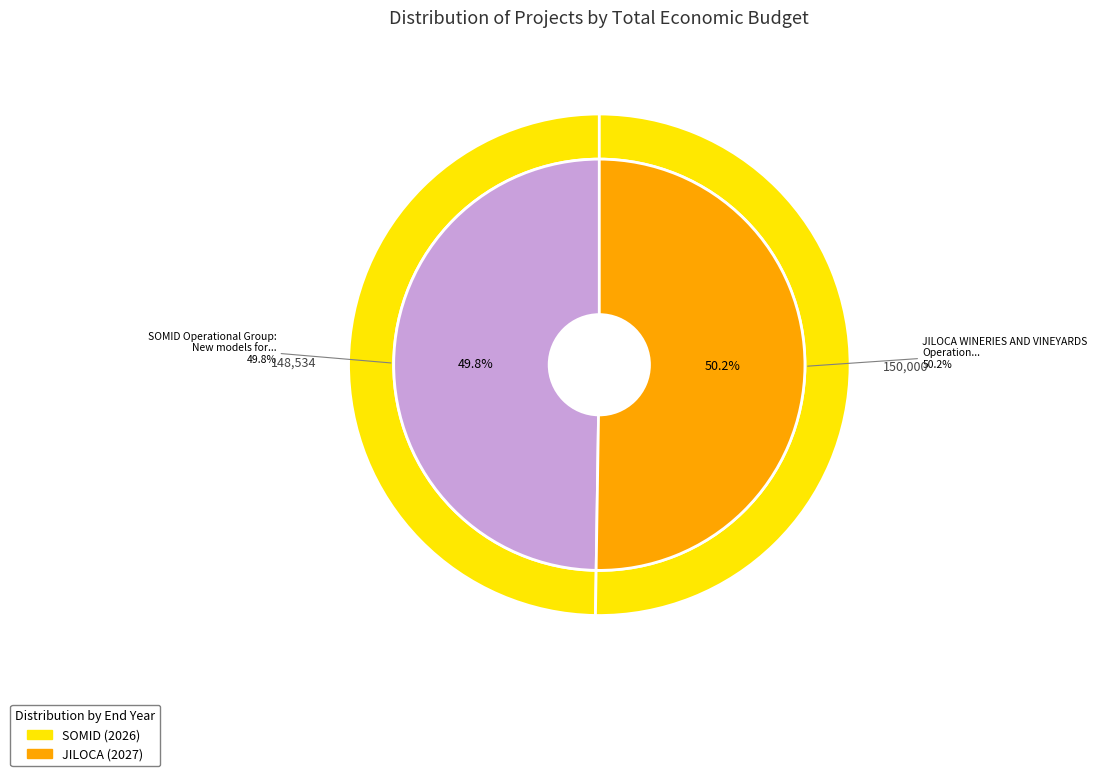

Which slice is the largest?

JILOCA WINERIES AND VINEYARDS